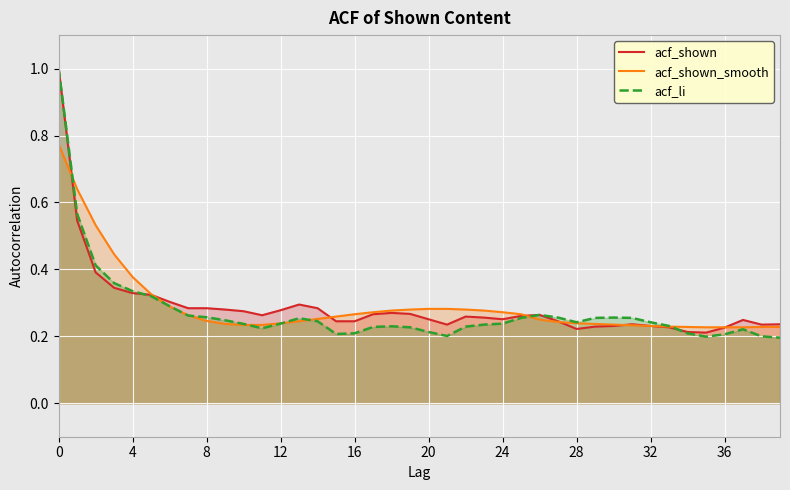

What is the maximum value shown in the chart?

1.0